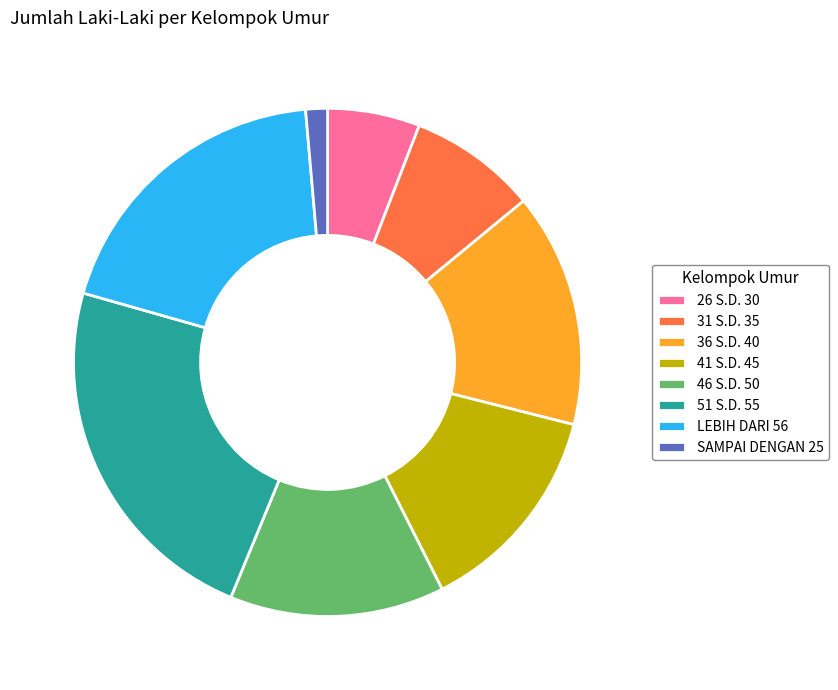

The 31 S.D. 35 slice represents 2% of the pie. True or false?

False